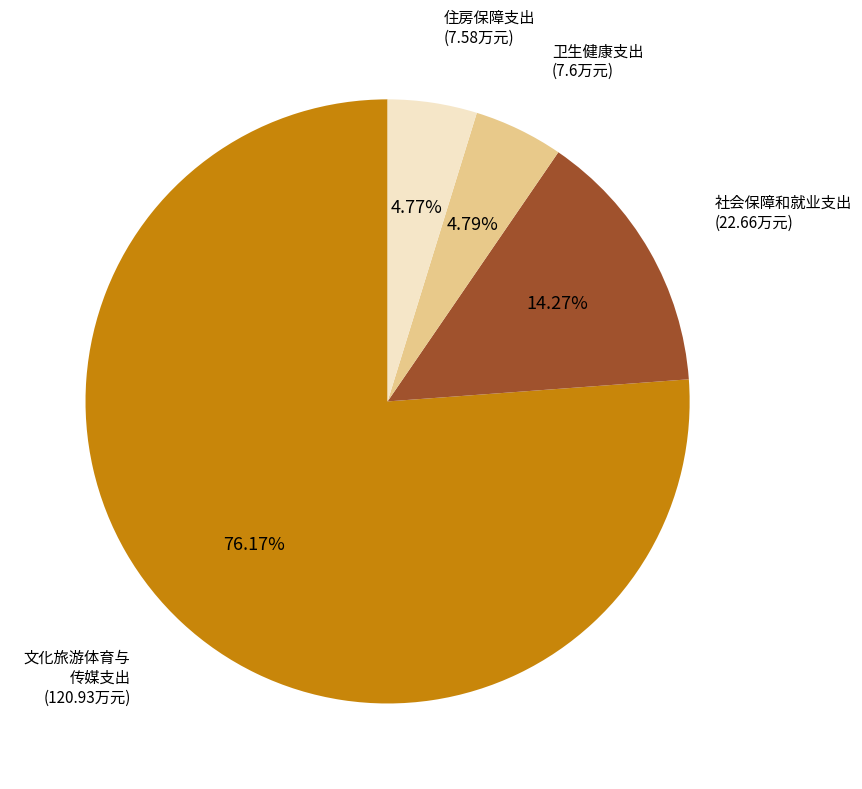

Does any single category account for the majority?

Yes